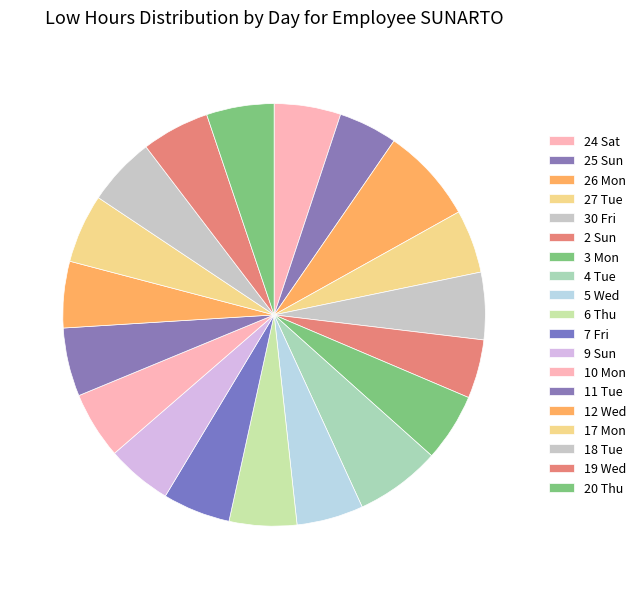

Is the sum of 10 Mon and 9 Sun greater than half?

No